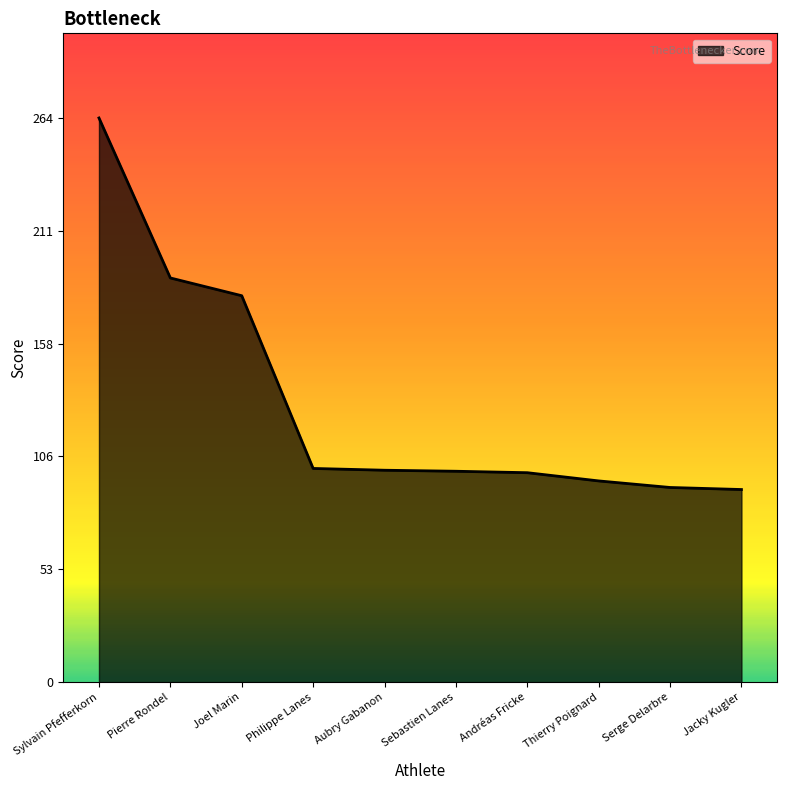

What is the greatest value displayed?

264.0